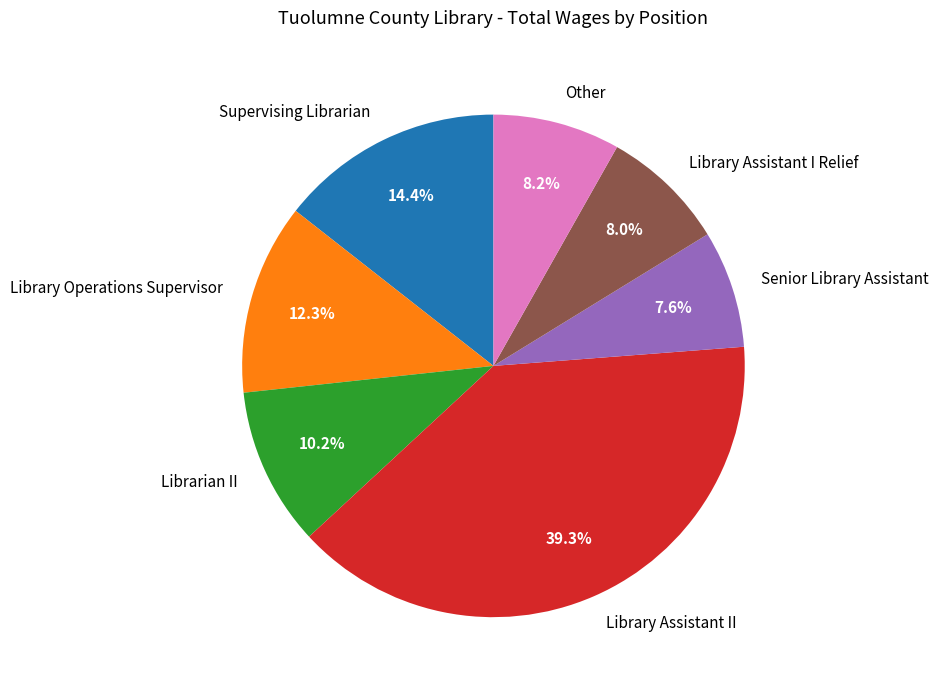

To the nearest percent, what percentage of the pie is Librarian II?

10%